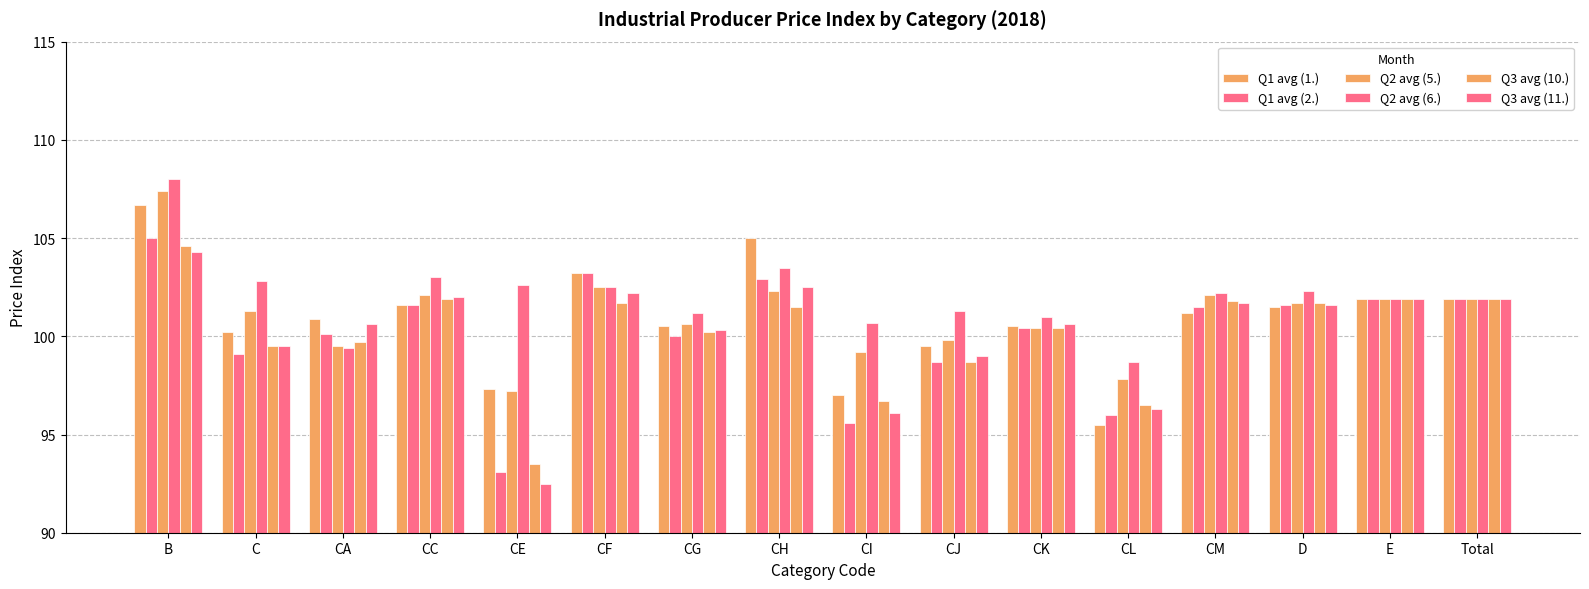

How many data points in Q2 avg (5.) are above 101?

9